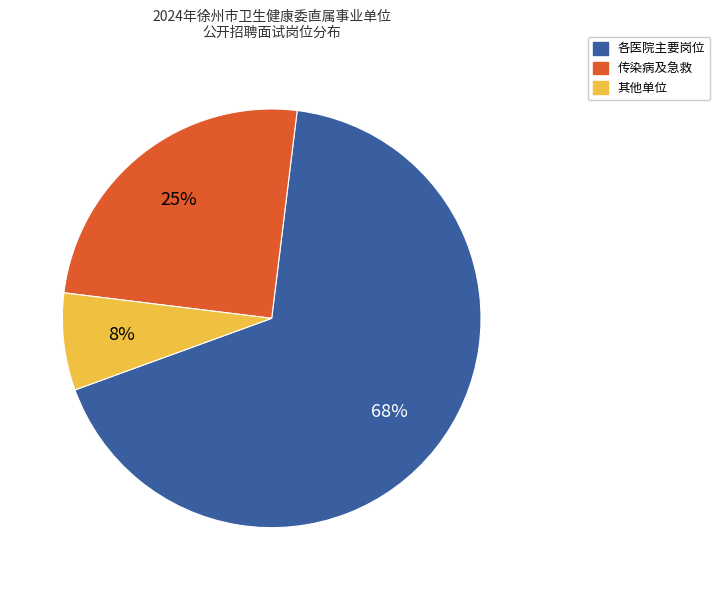

To the nearest percent, what is the average slice percentage?

33%